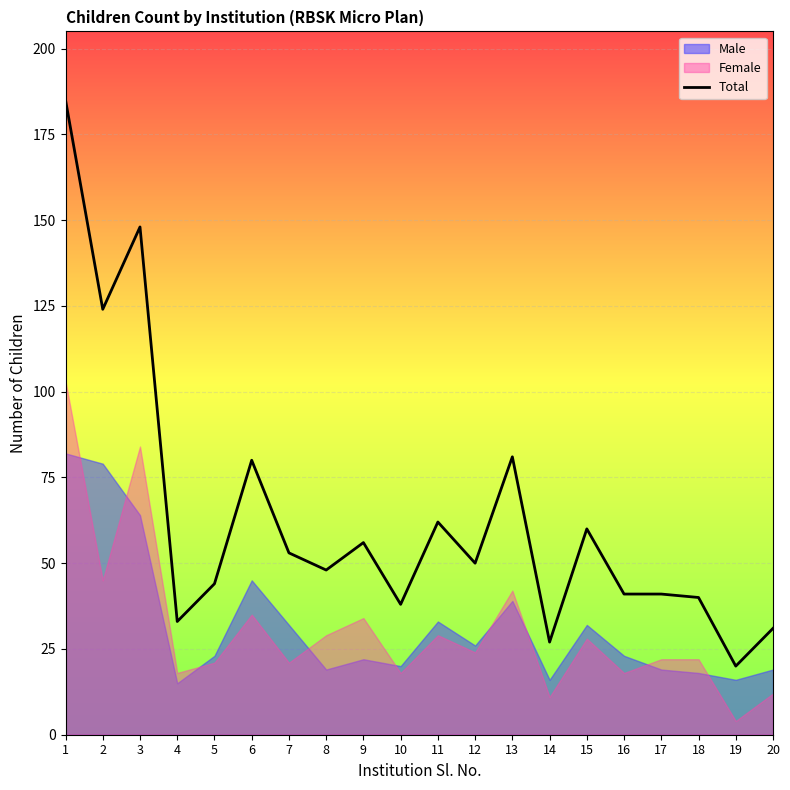

How many points are higher than both their immediate neighbors (excluding endpoints)?

6